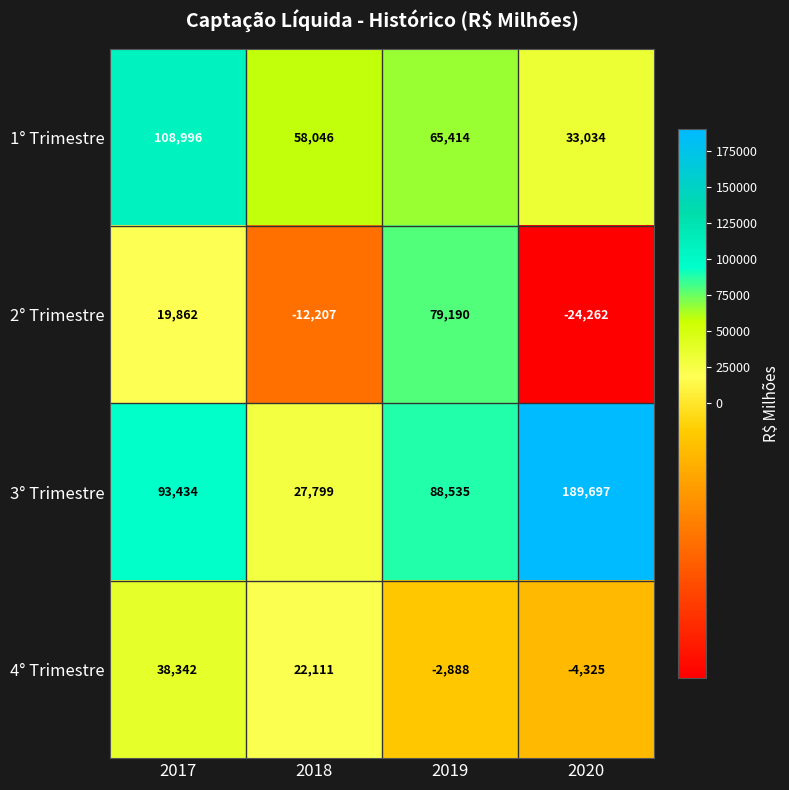

Which category has the highest value across all series?

2020